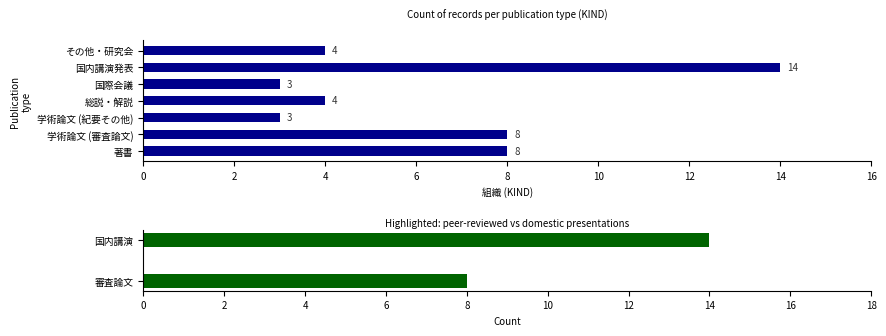

How many categories are shown in the chart?

7